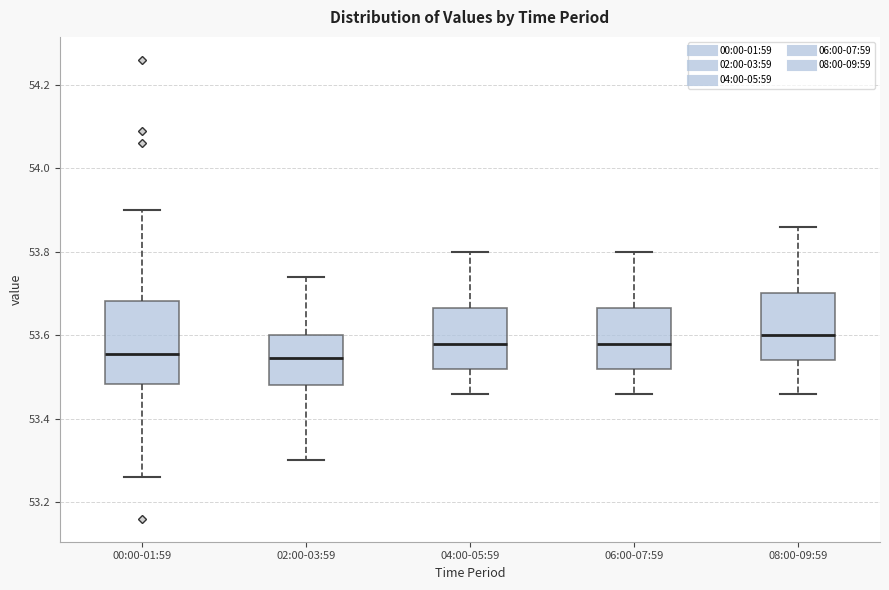

Reading left to right, read every box against the y-axis: the position of its median line, the range the box covers, and the ends of its whiskers. The values are not printed on the chart, so give them approximately, as read against the axis.

00:00-01:59: median 53.56, box 53.48 to 53.68, whiskers 53.26 to 53.90
02:00-03:59: median 53.54, box 53.48 to 53.60, whiskers 53.30 to 53.74
04:00-05:59: median 53.58, box 53.52 to 53.66, whiskers 53.46 to 53.80
06:00-07:59: median 53.58, box 53.52 to 53.66, whiskers 53.46 to 53.80
08:00-09:59: median 53.60, box 53.54 to 53.70, whiskers 53.46 to 53.86